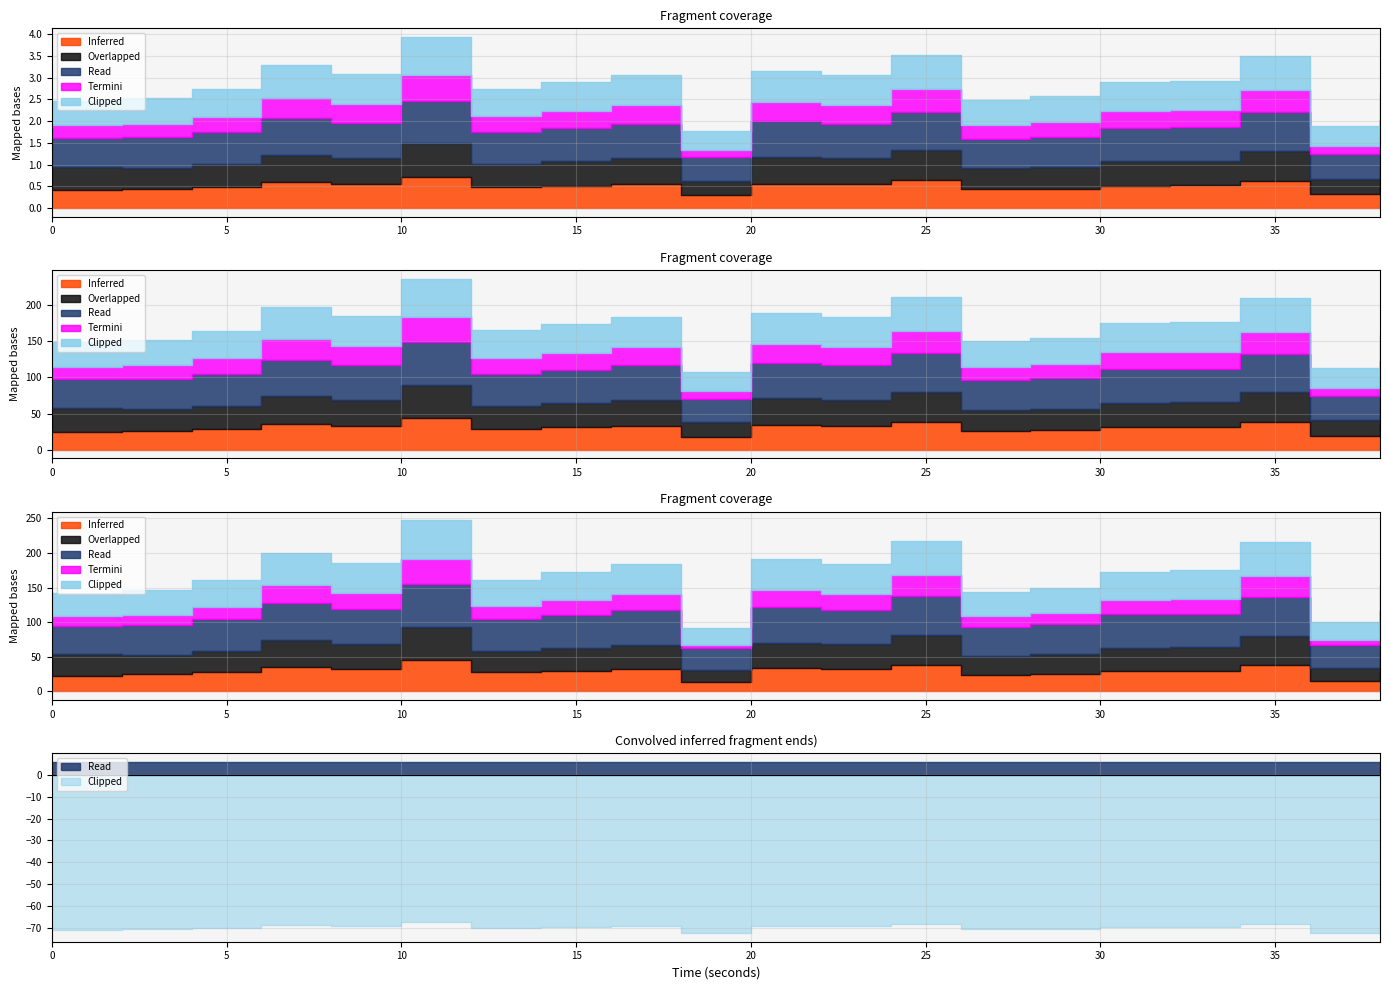

Which series changed the most between 14 and 20?

Inferred